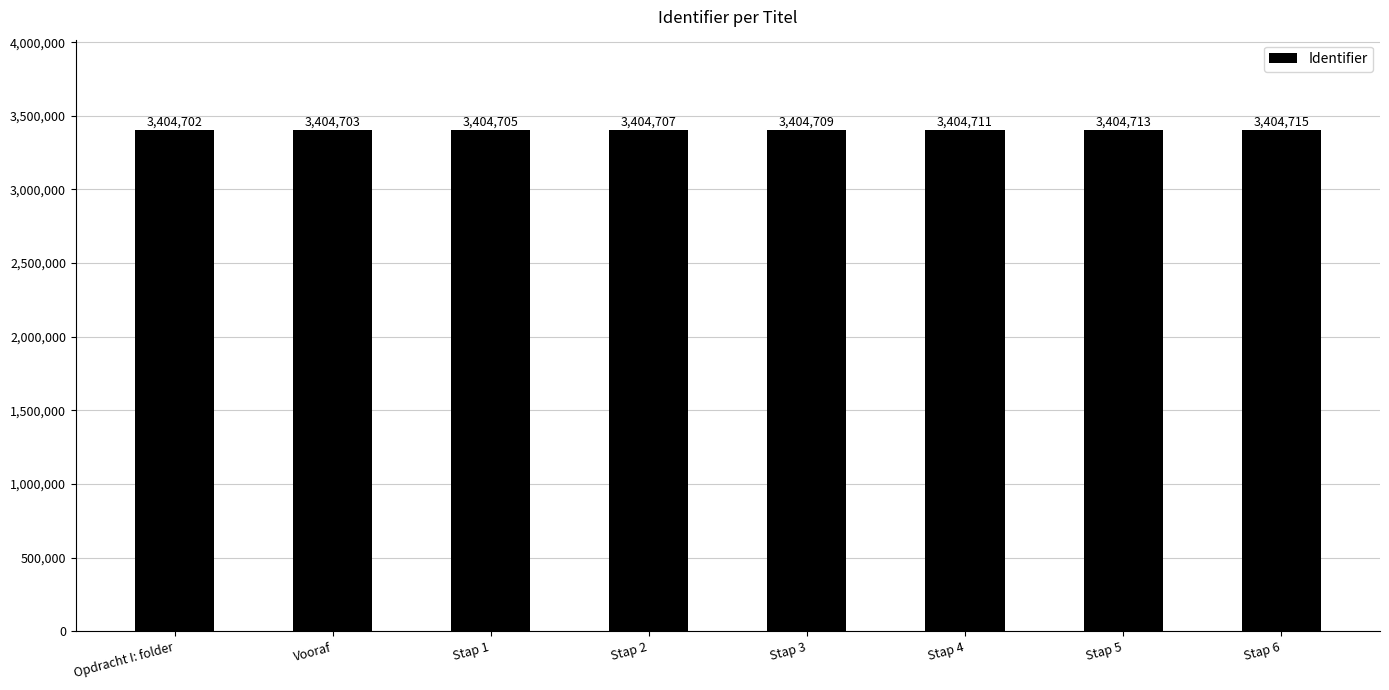

Is it true that the value at Stap 4 is 1115257?

False